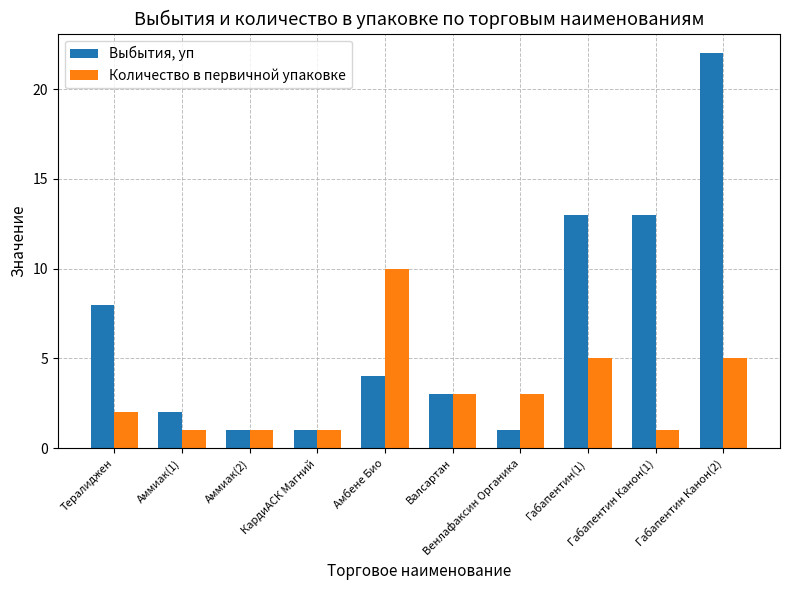

Count the number of data series in this chart.

2